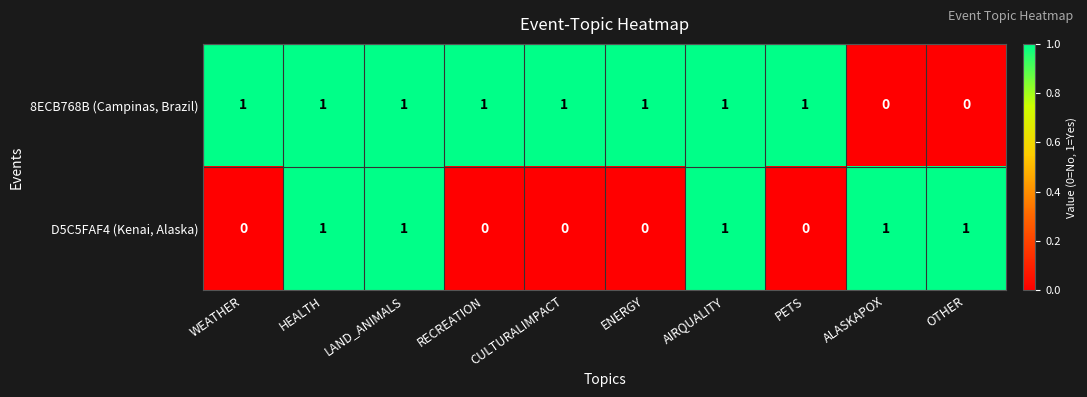

What is the total value across all series at RECREATION?

1